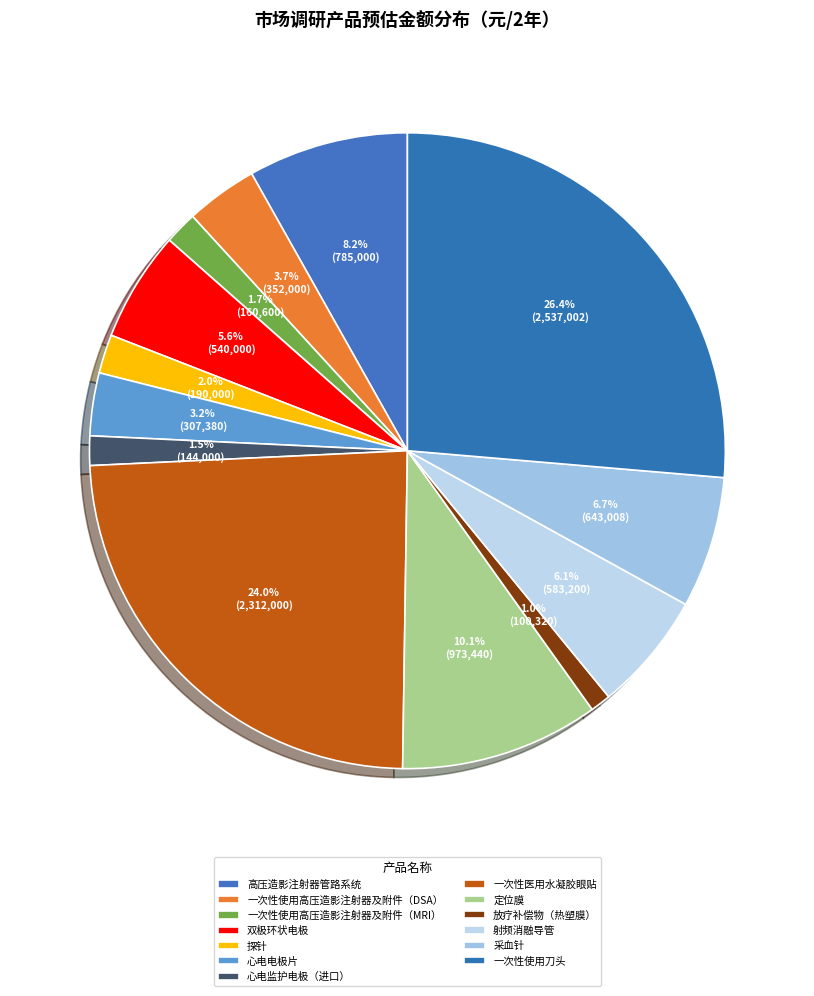

Rank the categories by value from lowest to highest.

放疗补偿物（热塑膜）, 心电监护电极（进口）, 一次性使用高压造影注射器及附件（MRI）, 探针, 心电电极片, 一次性使用高压造影注射器及附件（DSA）, 双极环状电极, 射频消融导管, 采血针, 高压造影注射器管路系统, 定位膜, 一次性医用水凝胶眼贴, 一次性使用刀头